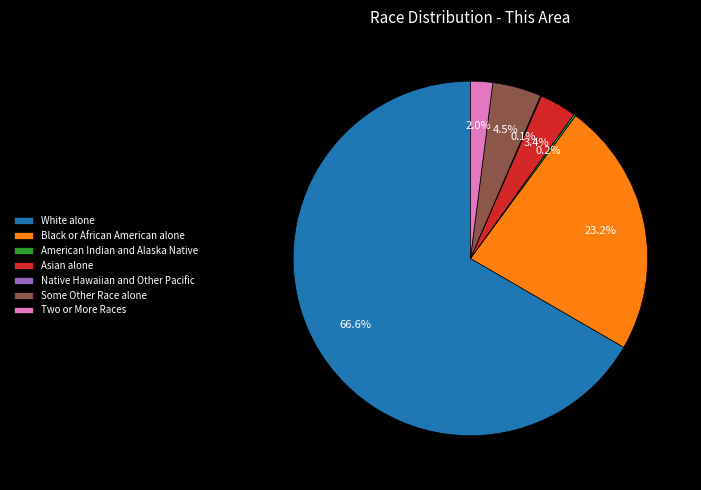

What is the largest slice in the pie chart?

White alone